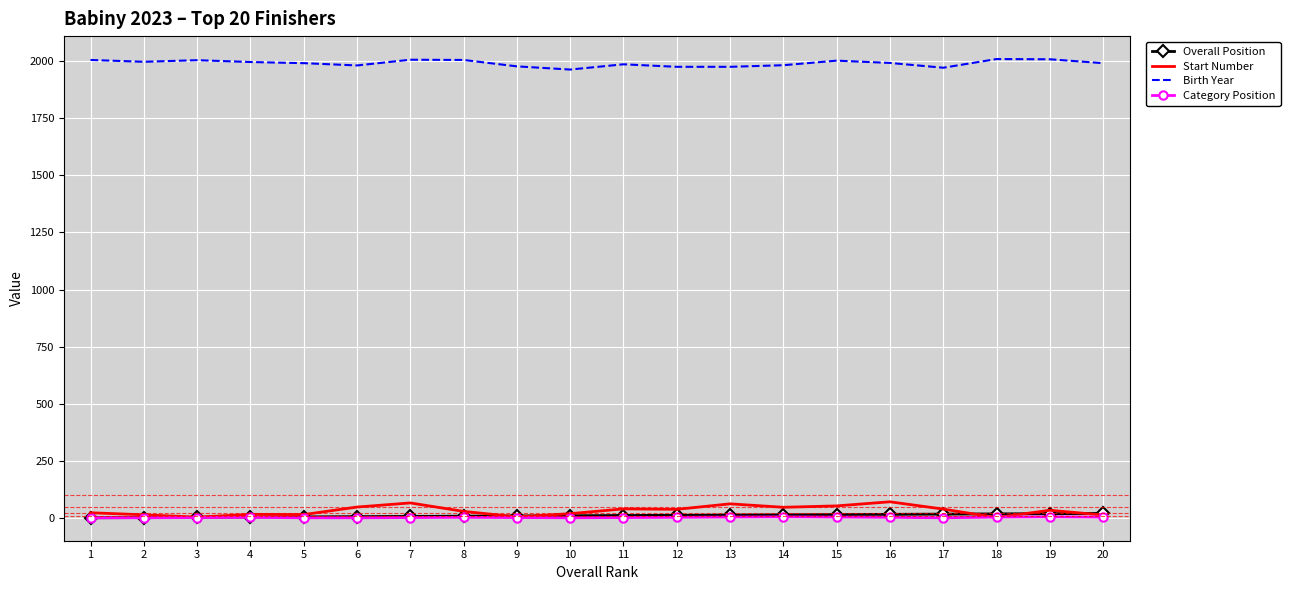

Which series has the largest total across all categories?

Birth Year